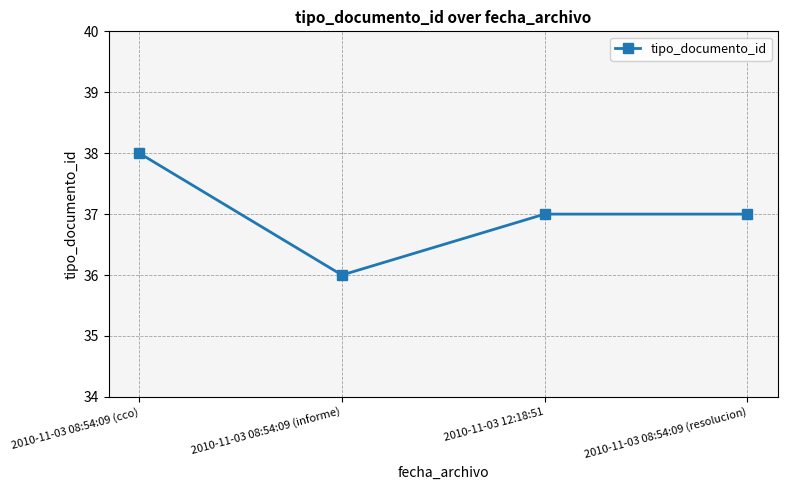

Reading left to right, list all the values displayed in this chart.

38	36	37	37